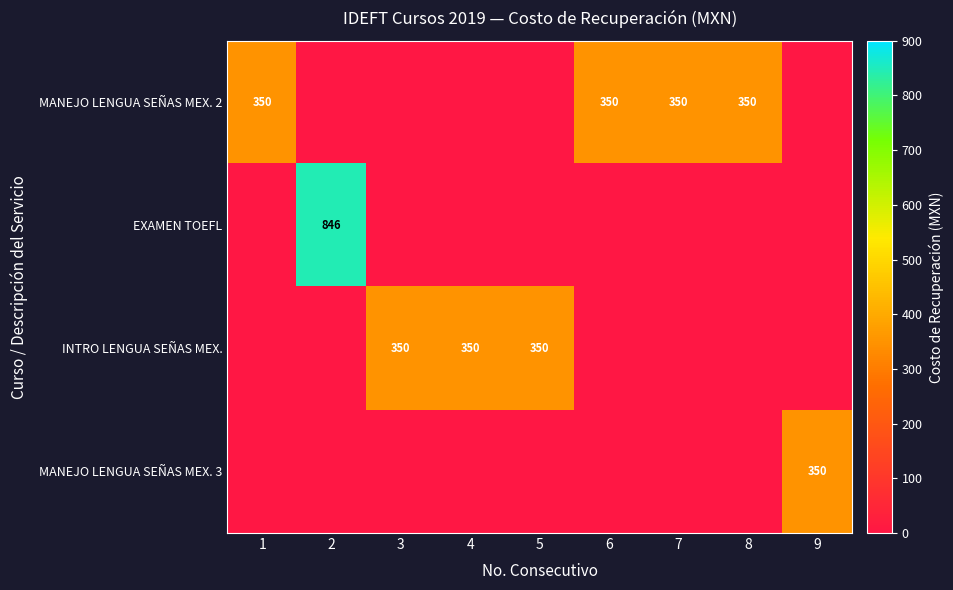

The value of MANEJO LENGUA SEÑAS MEX. 2 at 7 is 350. True or false?

True